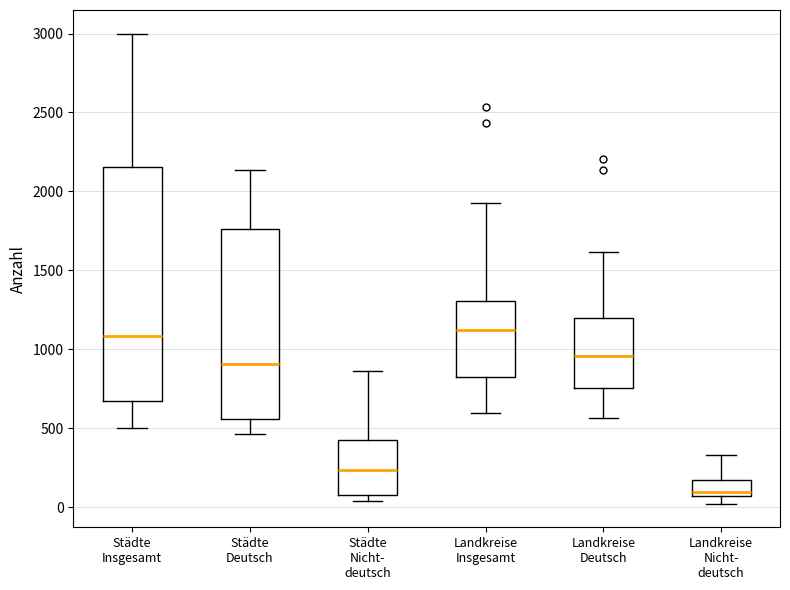

Which box has the lowest median line?

Landkreise Nicht- deutsch